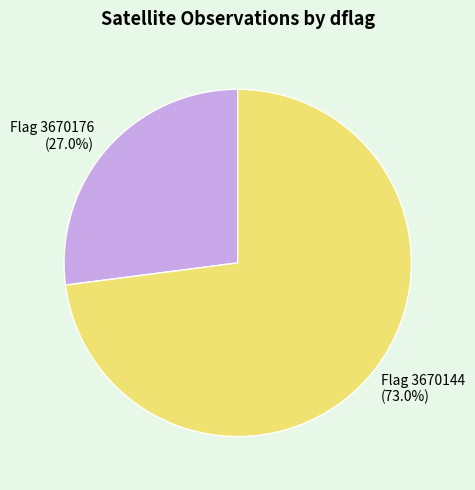

Rank the categories by value from highest to lowest.

Flag 3670144, Flag 3670176